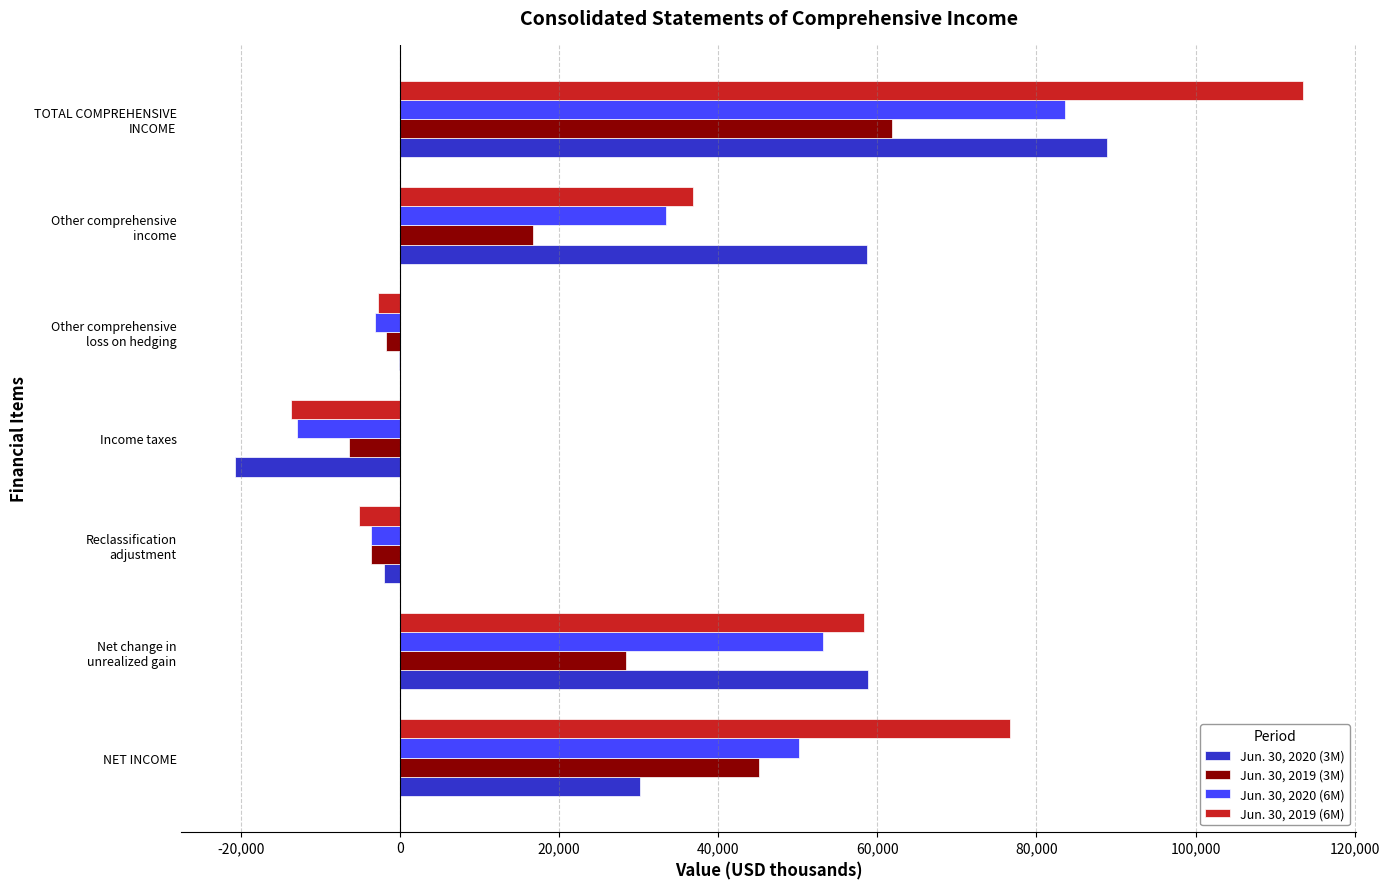

The Jun. 30, 2019 (6M) series shows -13664 at Income taxes. True or false?

True